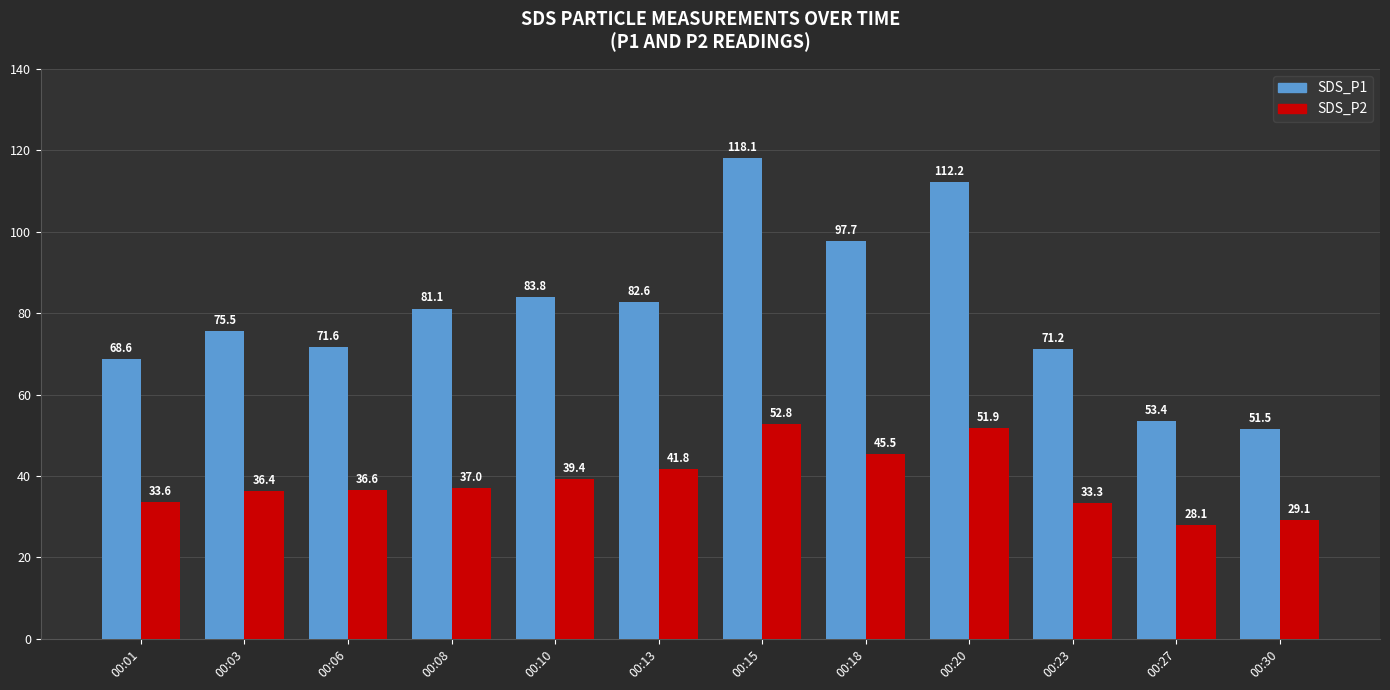

Are the bars grouped side by side (vs. stacked)?

Yes